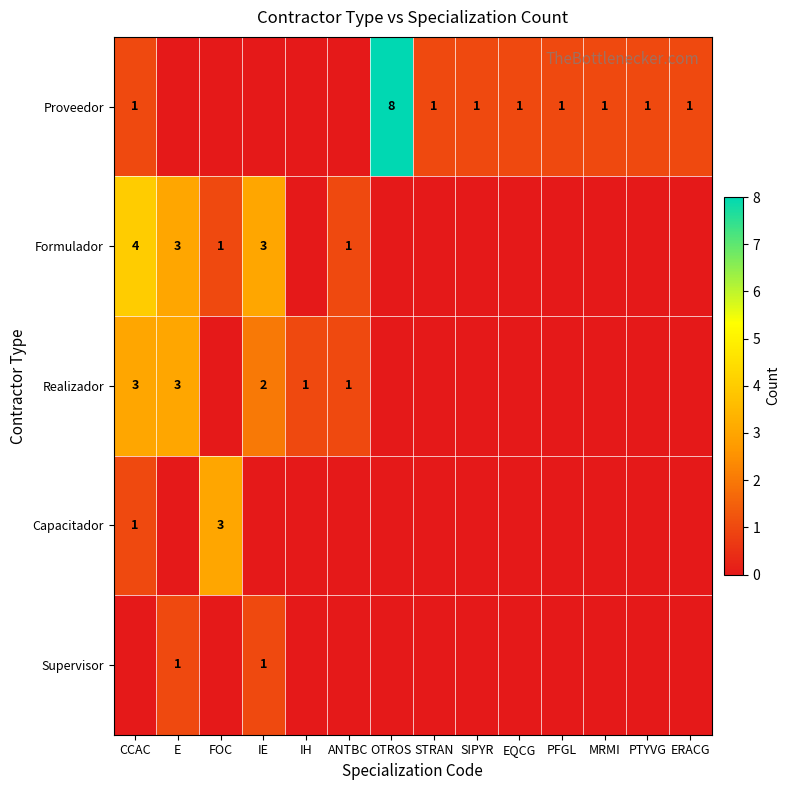

What is the difference between the Proveedor values at OTROS and CCAC?

7